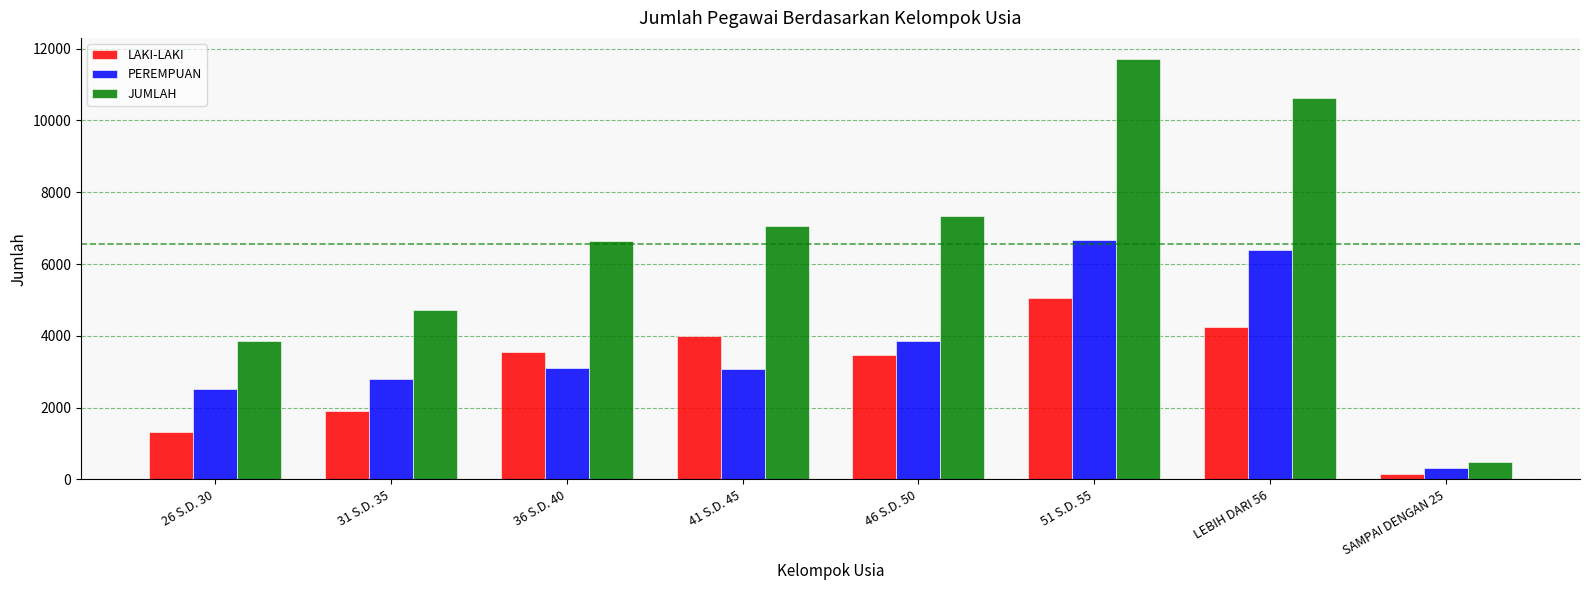

At which label does JUMLAH reach its peak?

51 S.D. 55